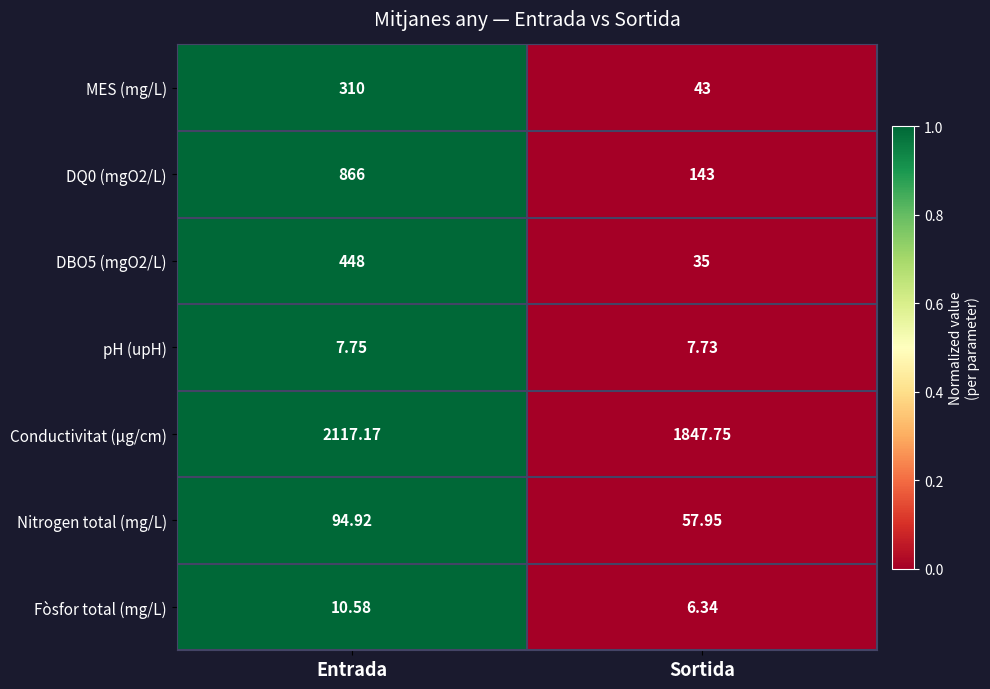

Where is Fòsfor total (mg/L) nearest to the value 8?

Sortida